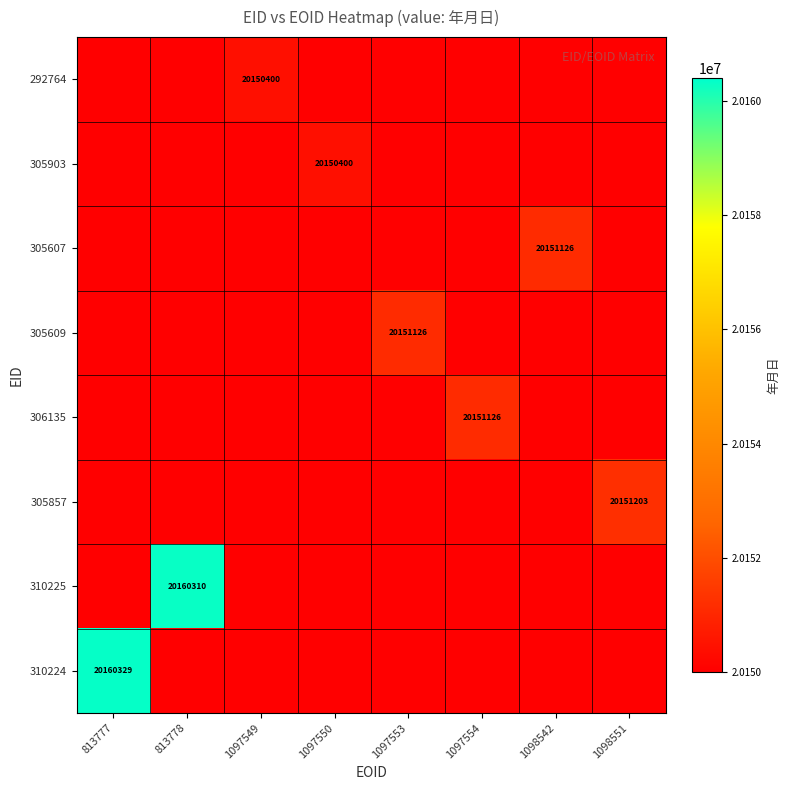

The 305903 series shows 34931638 at 1097550. True or false?

False